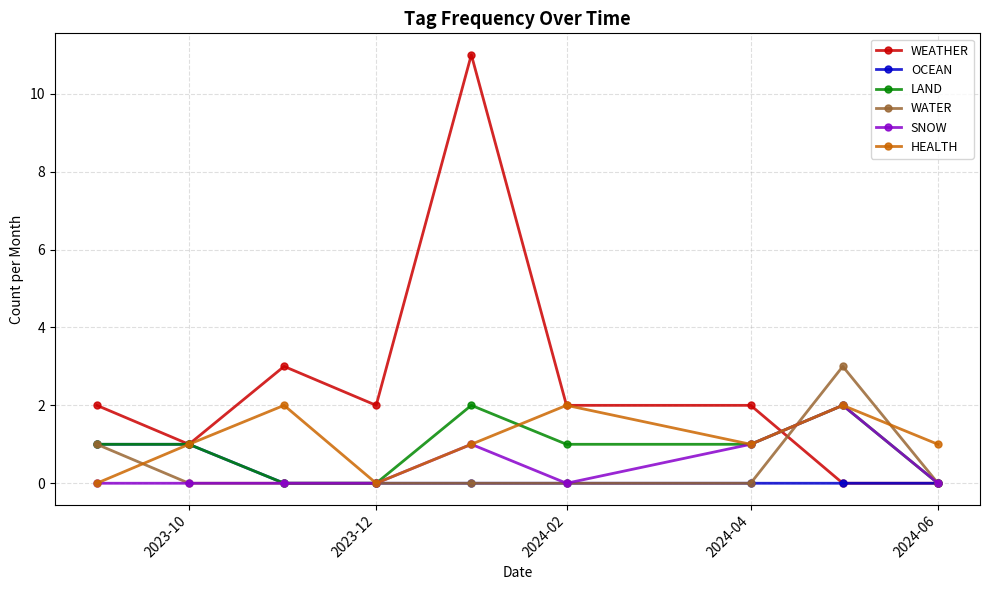

What is the value of the SNOW point at the 5th from the left?

1